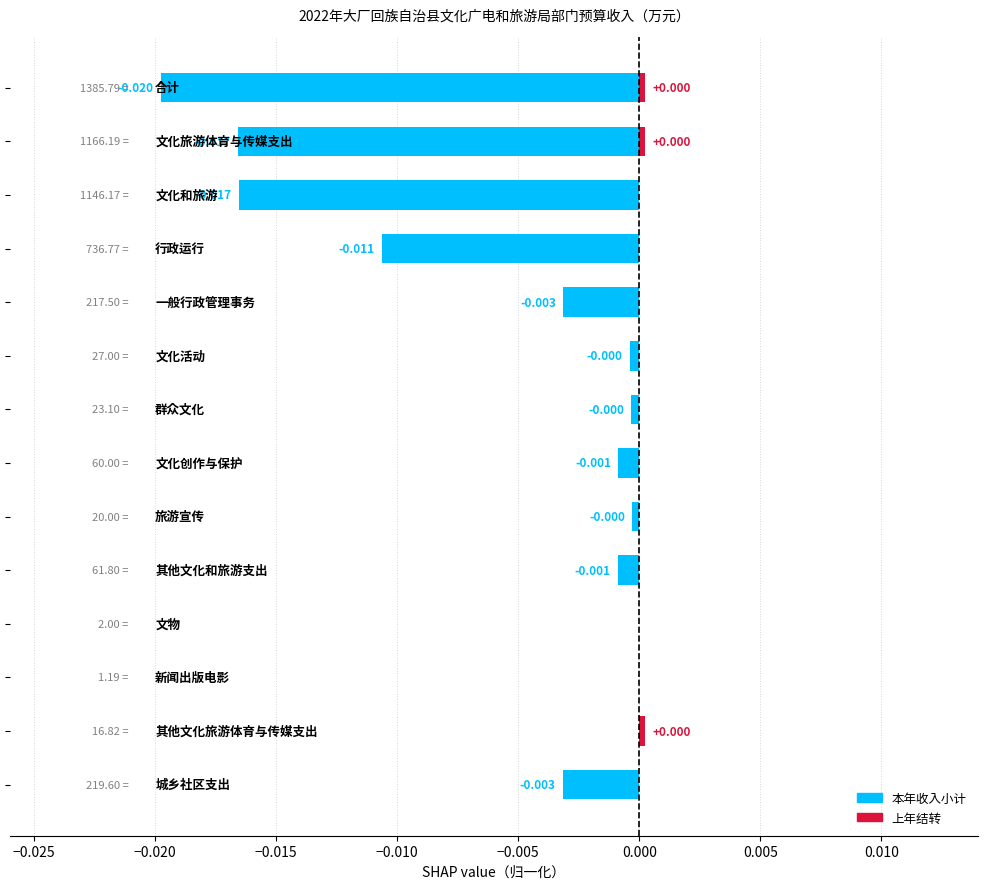

How many distinct data groups are displayed?

2